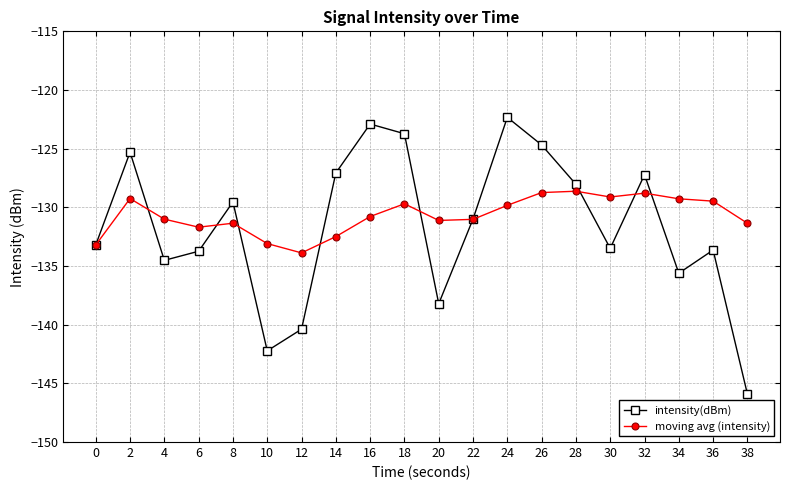

What is the average value of the moving avg (intensity) series?

-130.7